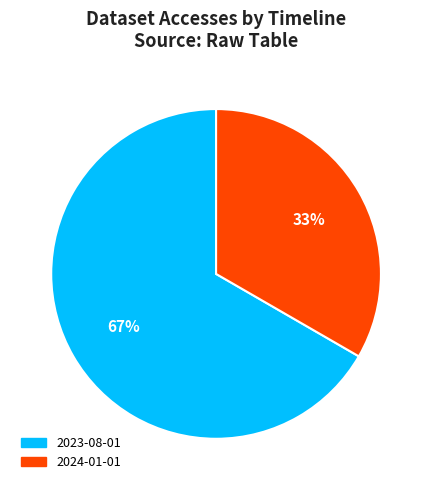

Do 2024-01-01 and 2023-08-01 together represent more than half of the pie?

Yes